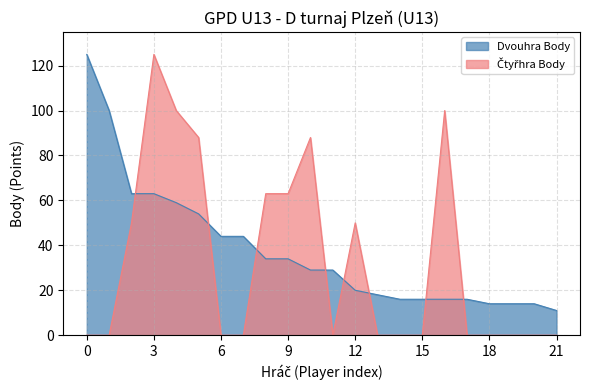

What is the maximum value shown in the chart?

125